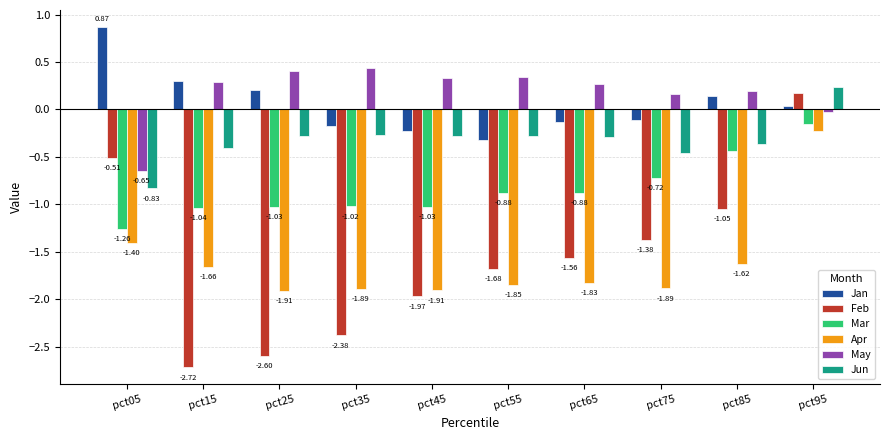

Count the number of data series in this chart.

6